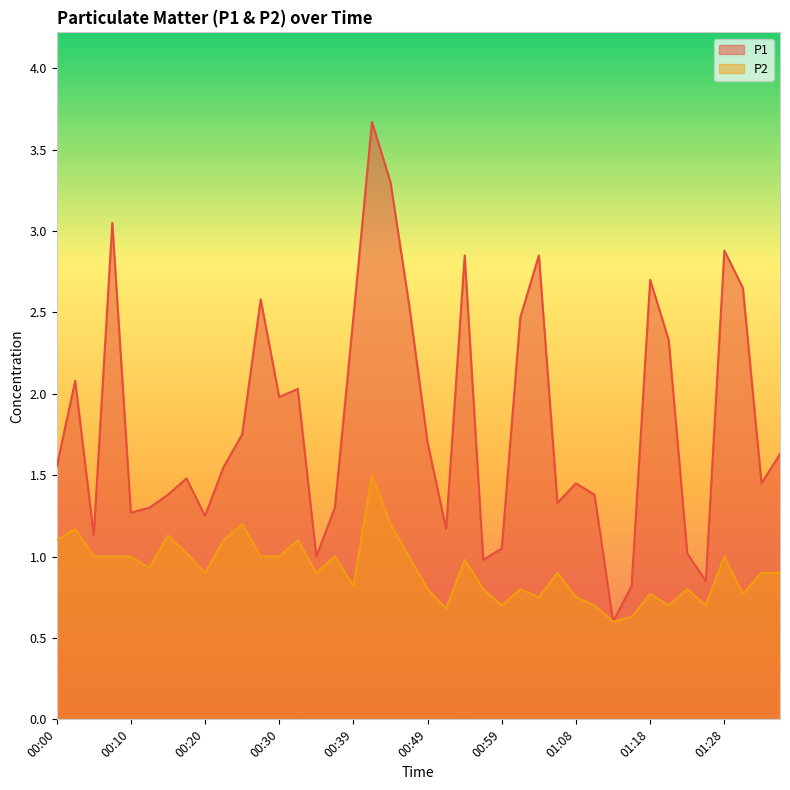

Between 00:30 and 01:04, which series saw the biggest shift?

P1